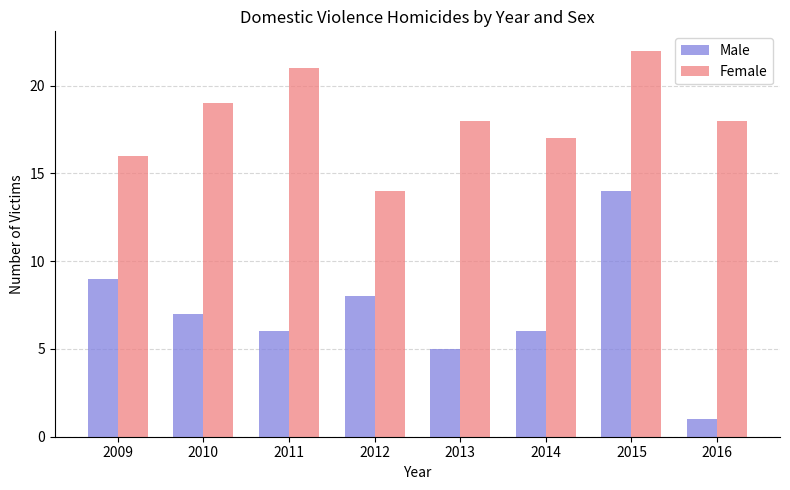

What is the difference between the highest and lowest values at 2012?

6